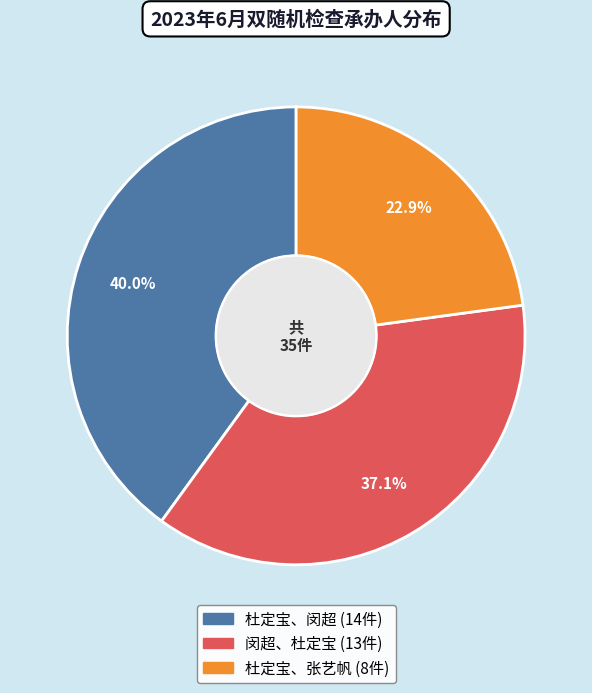

Does any single category account for the majority?

No